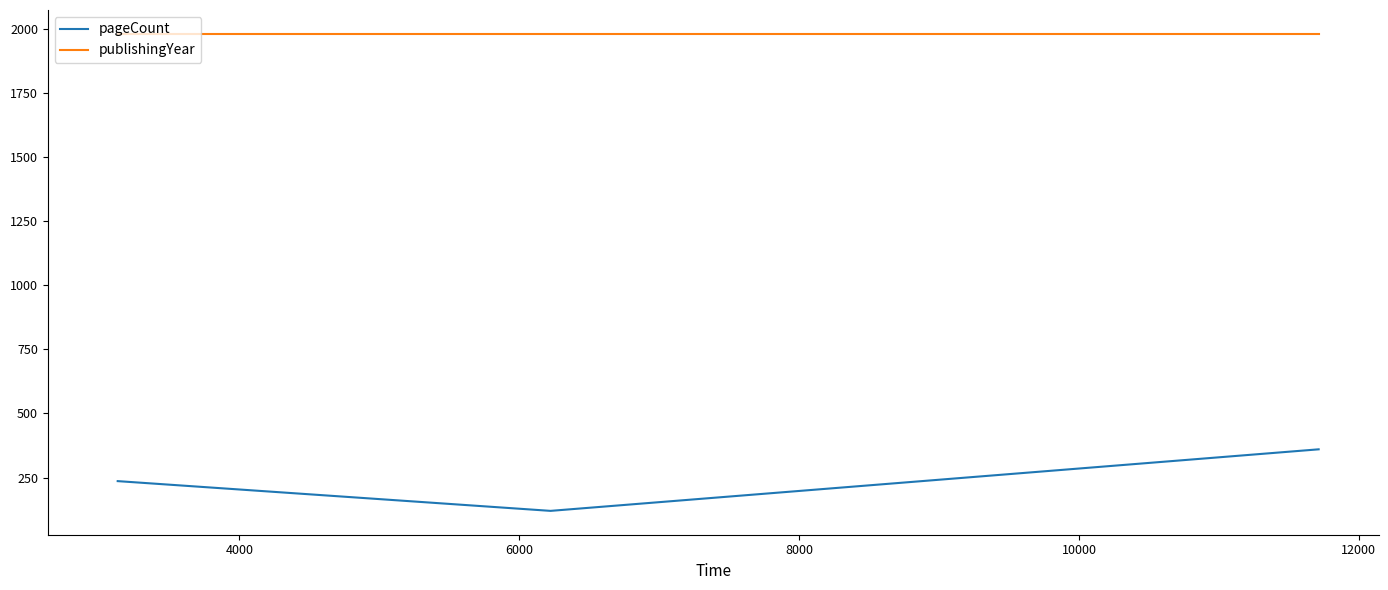

Is this an area chart (filled region under the line)?

No